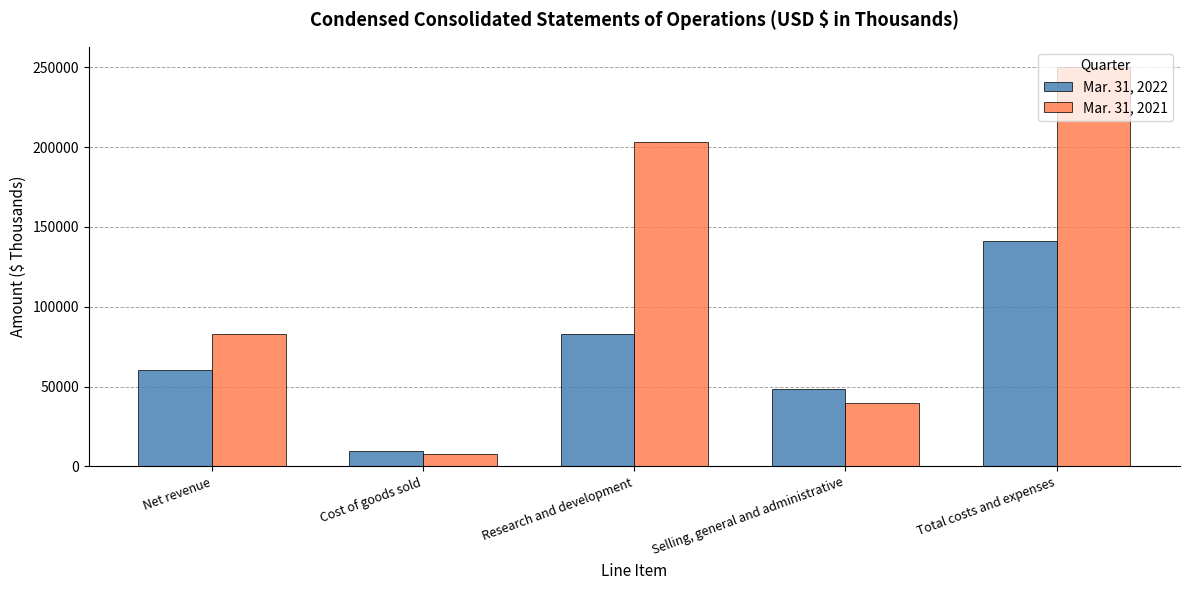

What is the label of the 3rd bar from the right?

Research and development